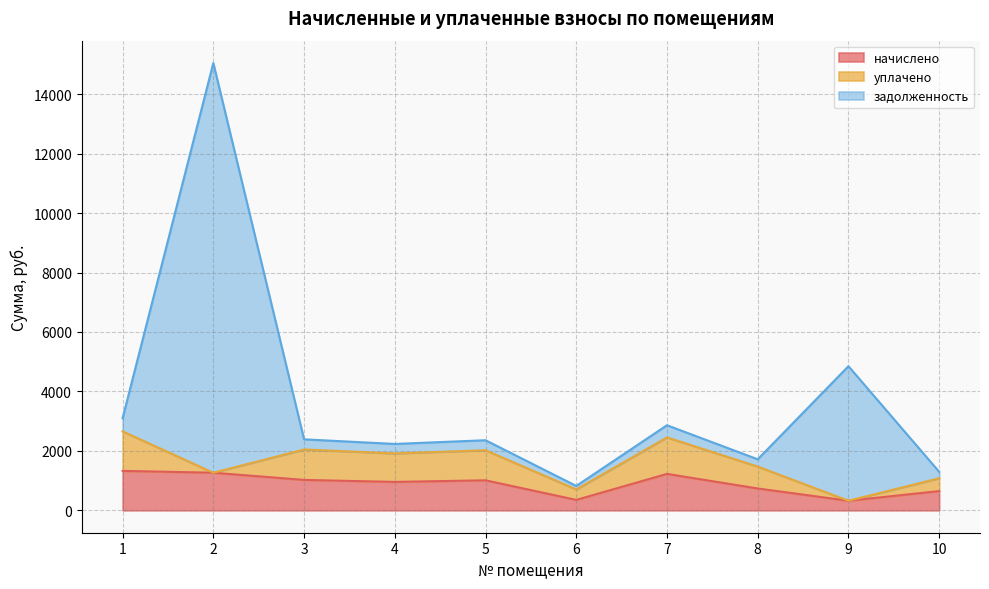

What is the total value across all series at 5?

2358.7